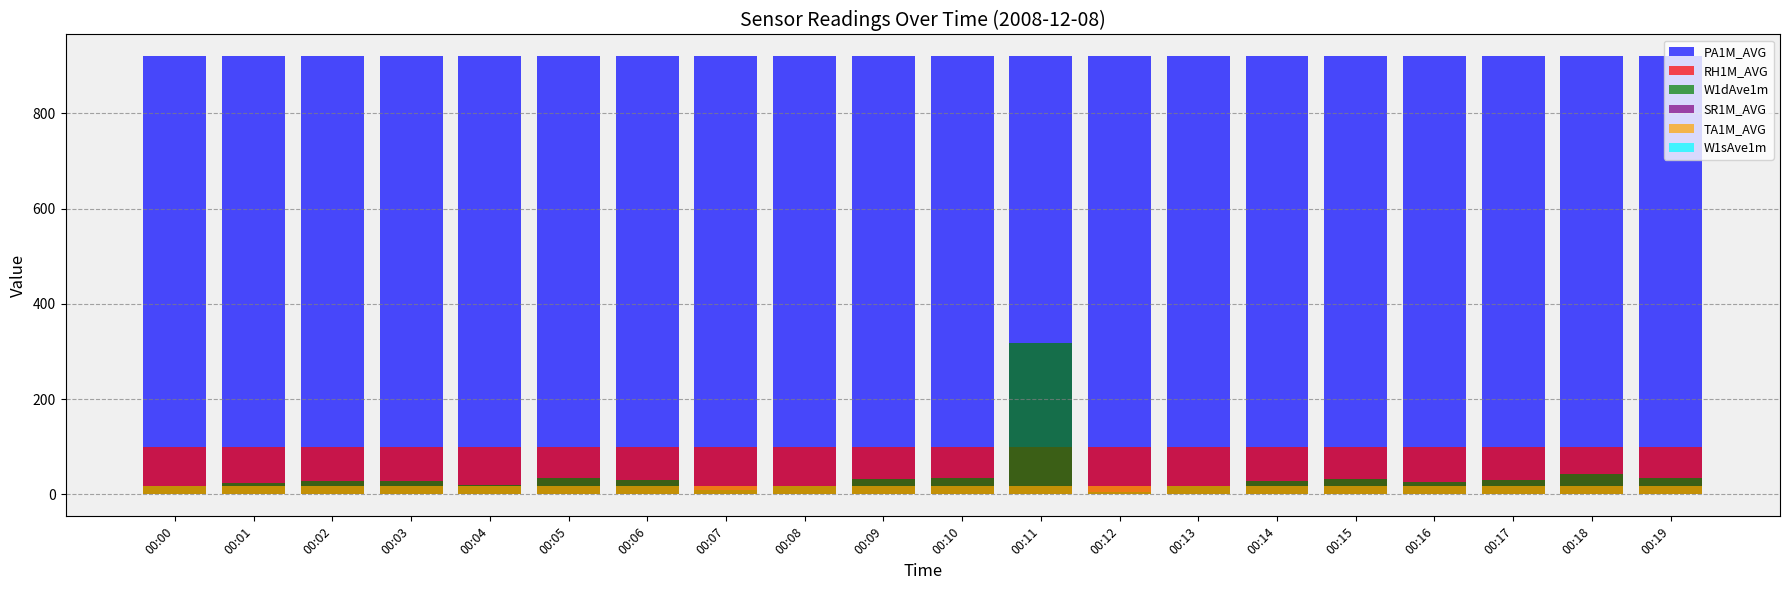

What is the difference between the highest and lowest values at 00:04?

919.7